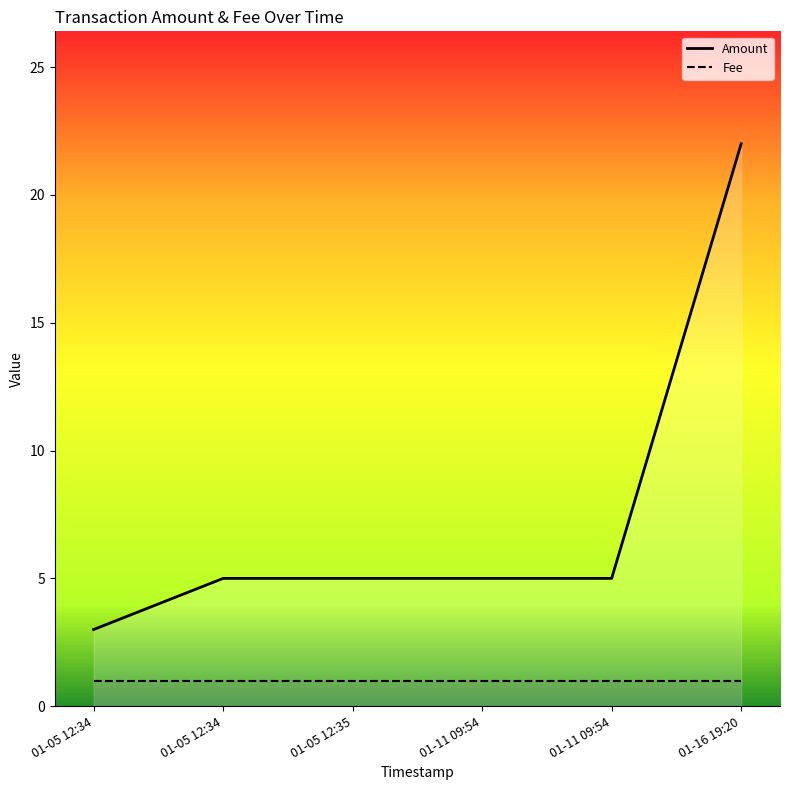

At which category is the sum across all series the highest?

2017-01-16 19:20:57